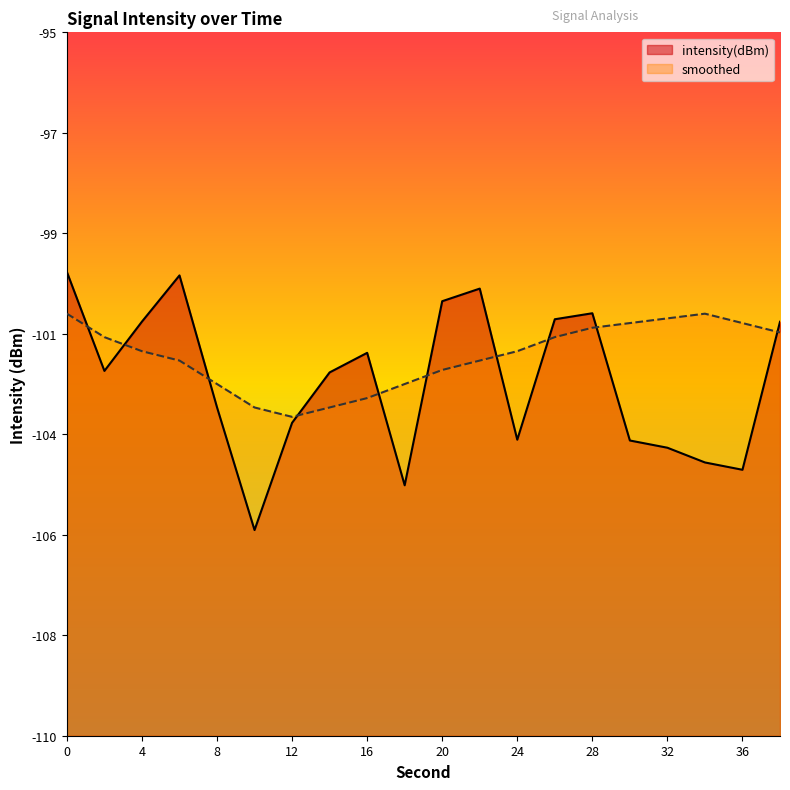

At which category does intensity(dBm) reach its first local peak?

6